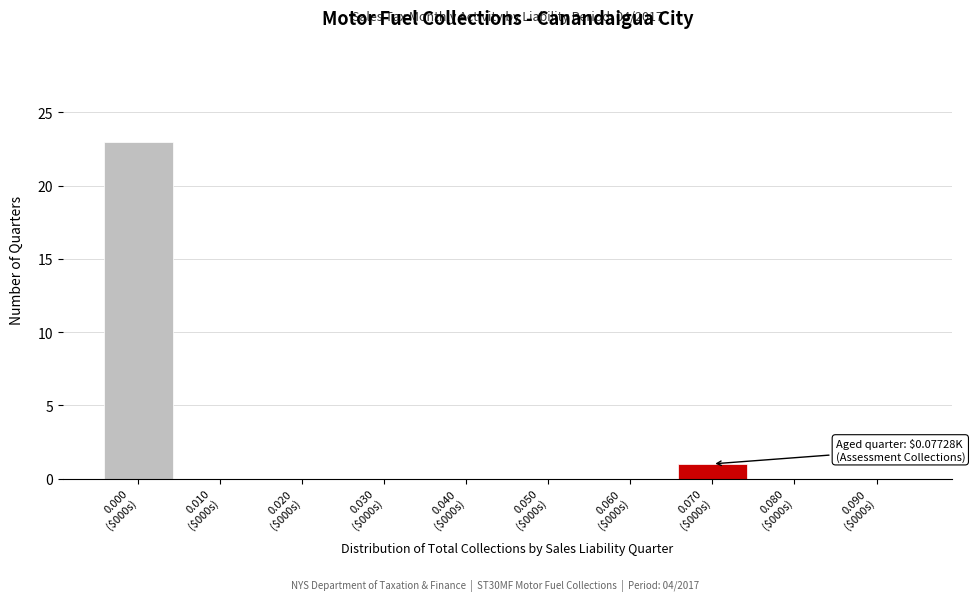

What is the sum of all values?

24